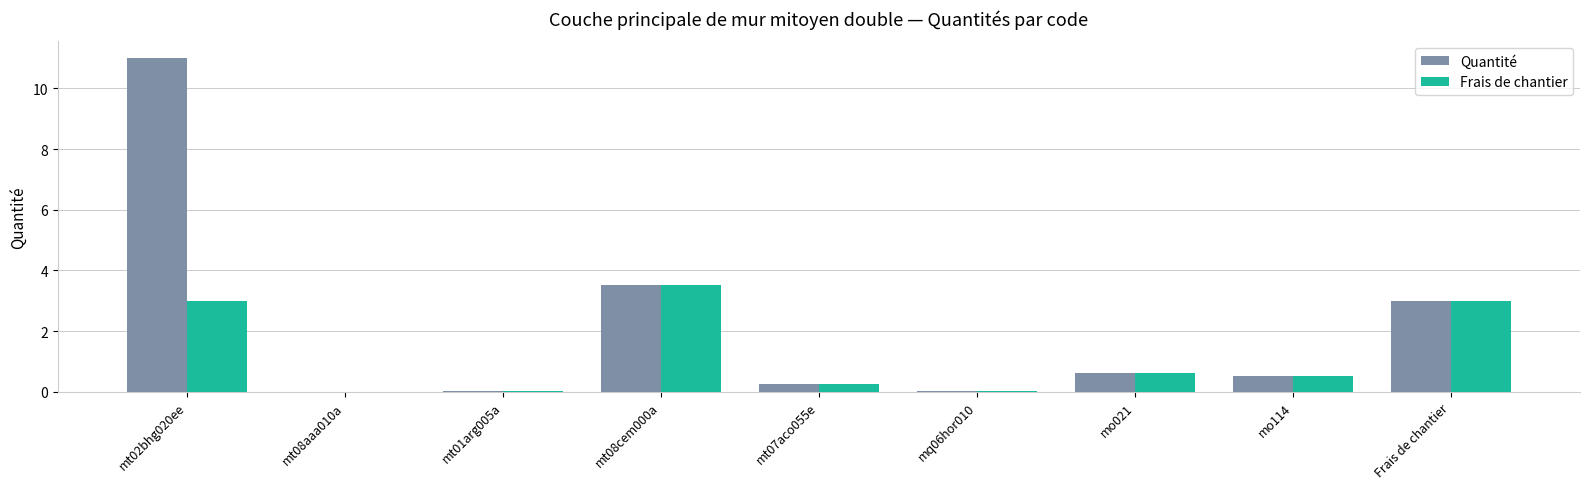

Which series has the widest spread of values?

Quantité